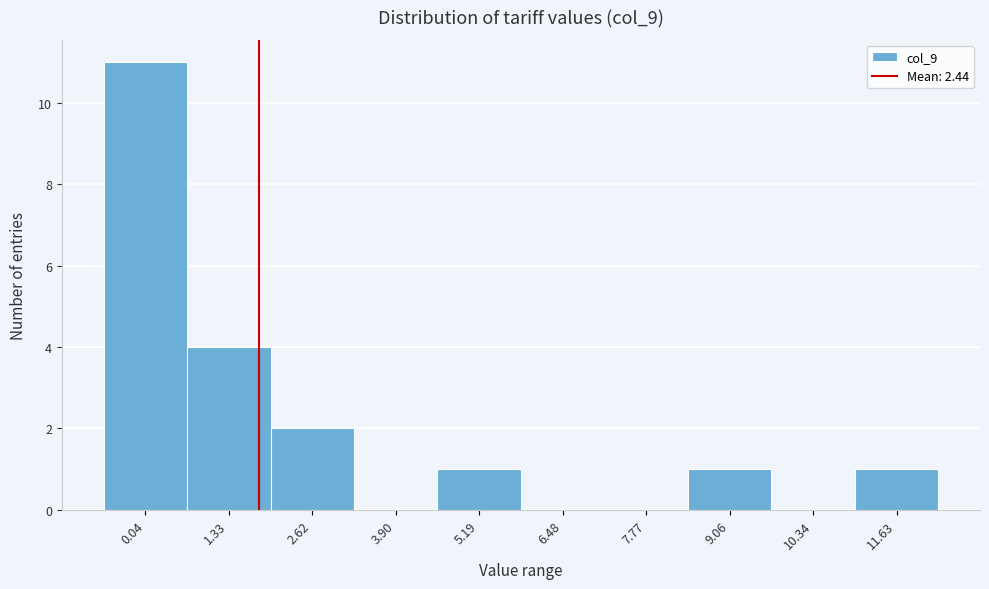

Reading right to left, transcribe all the data shown in this chart.

11.63=1	10.34=0	9.06=1	7.77=0	6.48=0	5.19=1	3.90=0	2.62=2	1.33=4	0.04=11